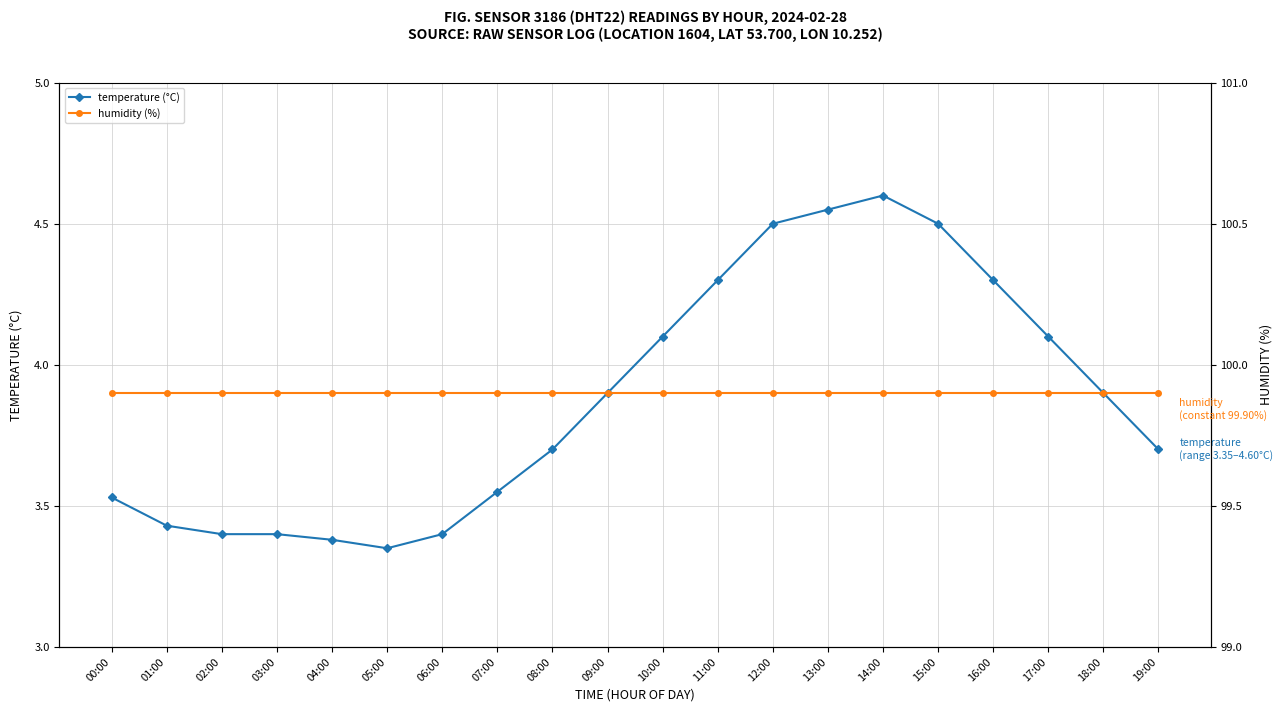

Which series has the largest total across all categories?

humidity (%)